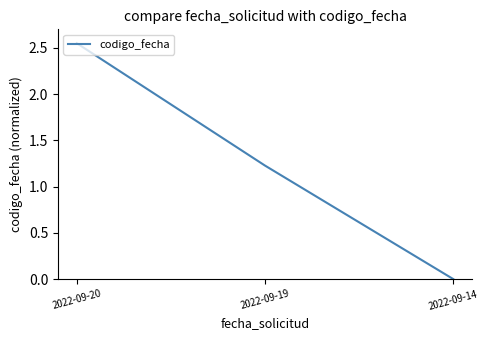

Rank the categories by value from highest to lowest.

2022-09-20, 2022-09-19, 2022-09-14